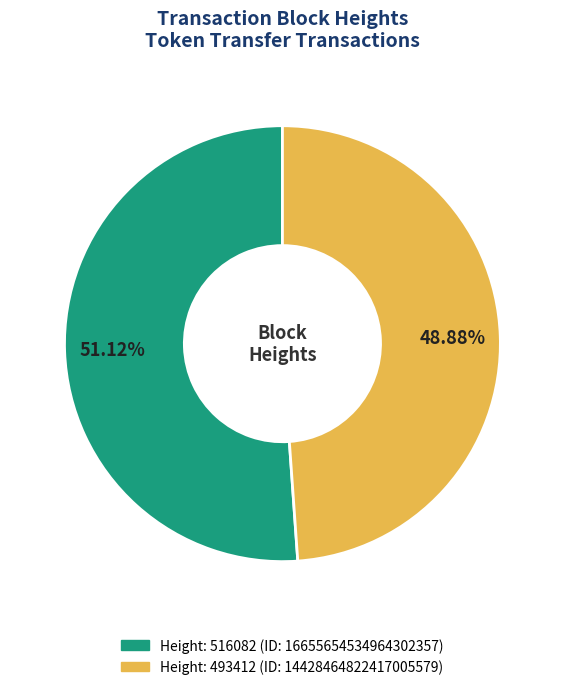

Is there a majority slice in this chart?

Yes